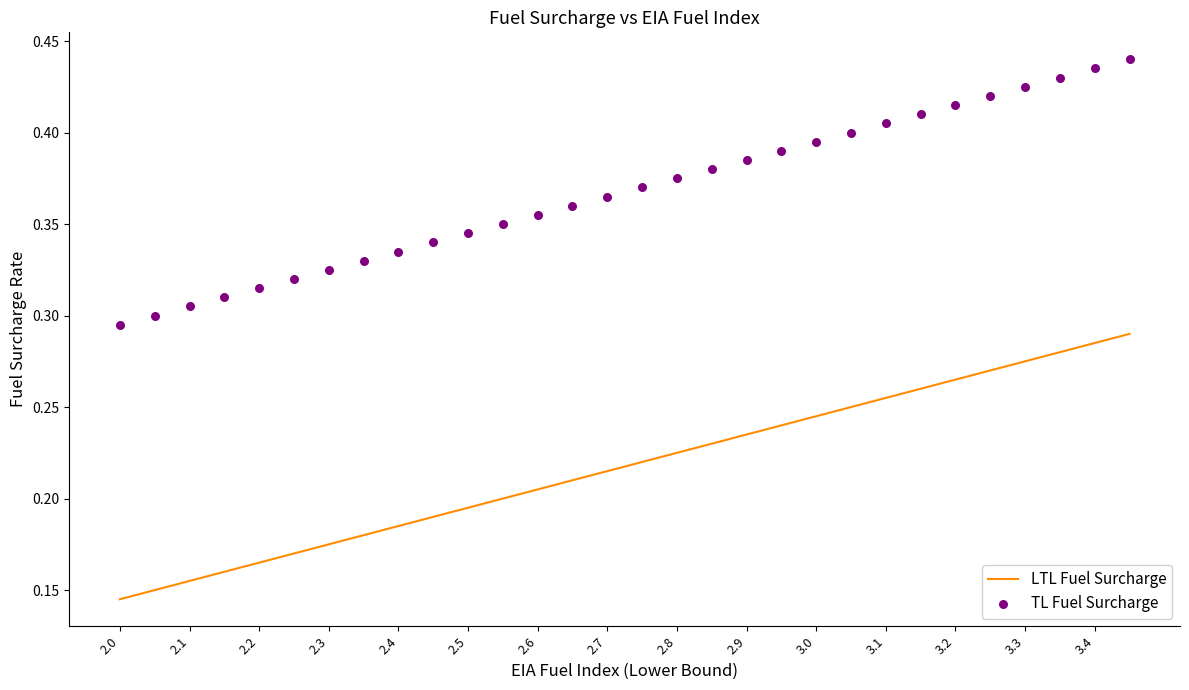

Which series has the largest total across all categories?

TL Fuel Surcharge